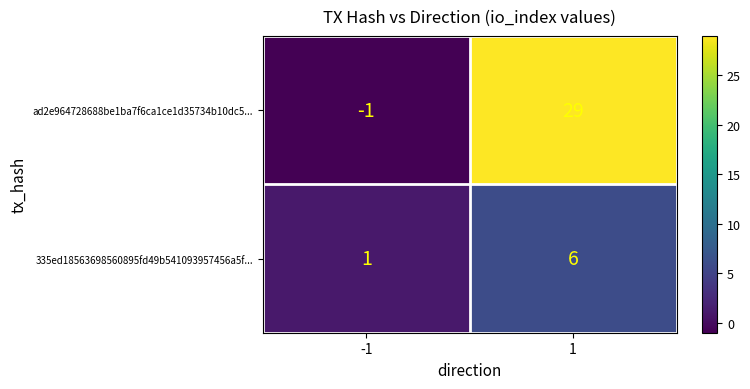

What is the smallest value displayed?

-1